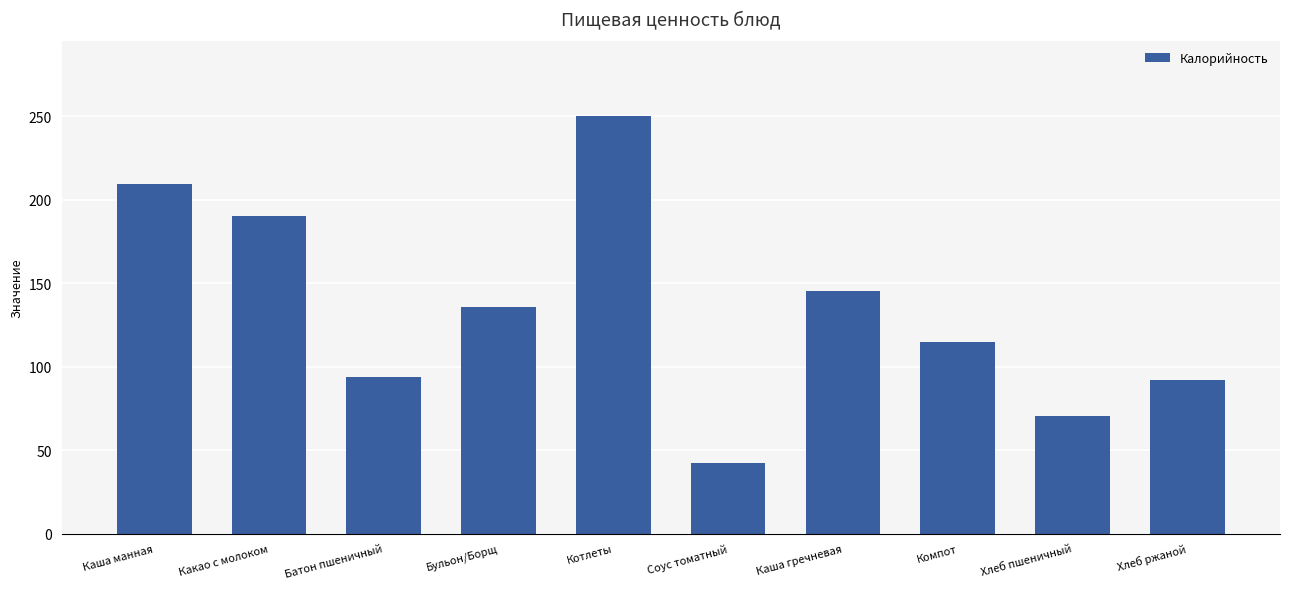

What is the average value?

134.4